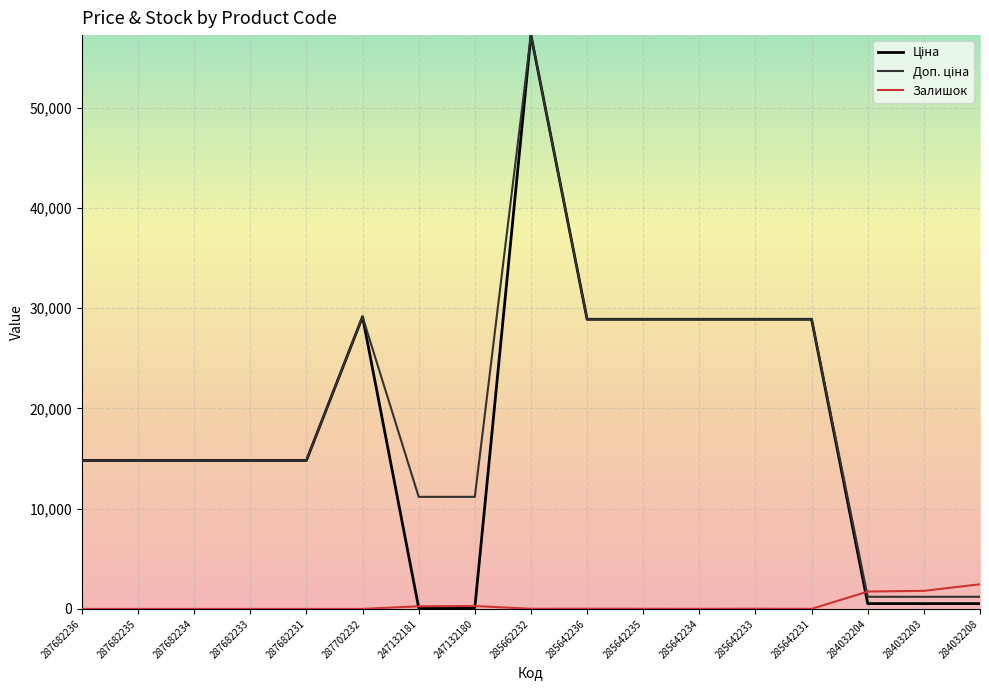

What is the highest value of the Залишок series?

2457.0